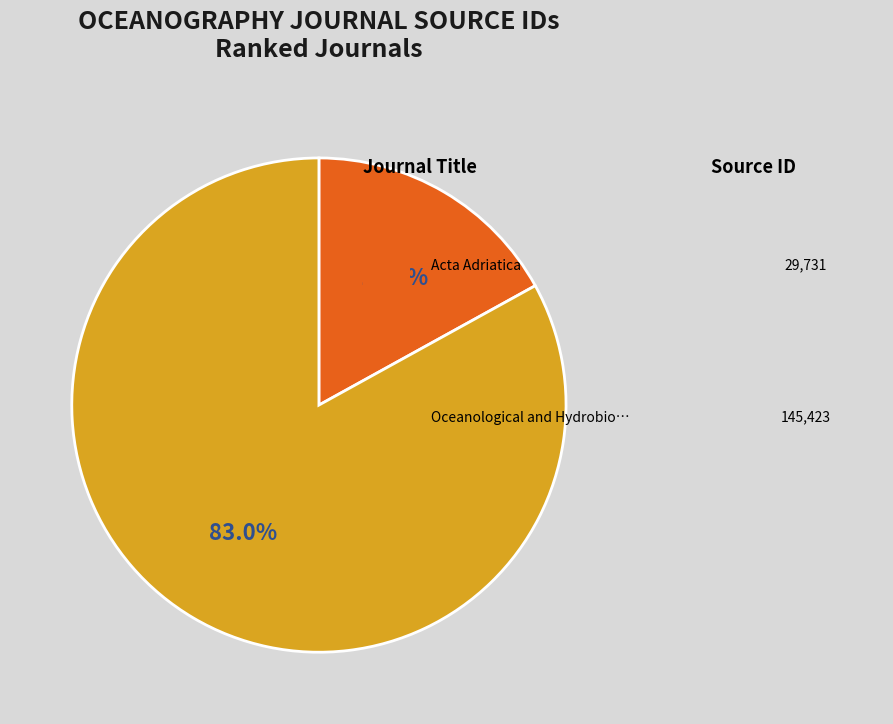

Is there any slice that represents more than half of the pie?

Yes